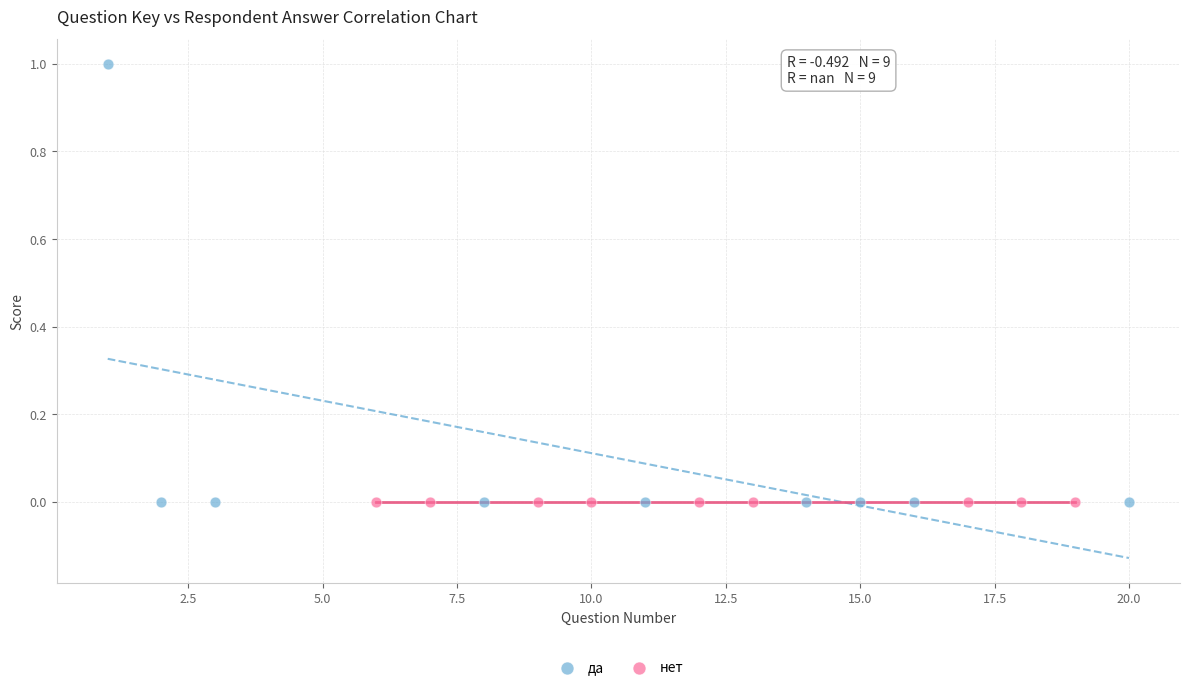

Which series contains the highest Y value?

да